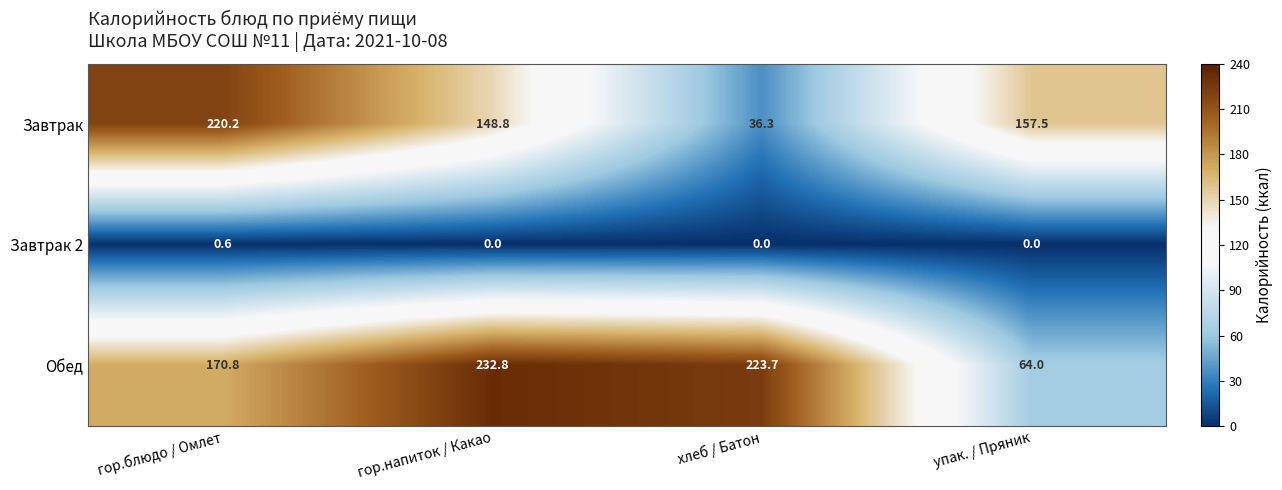

At how many categories does at least one series exceed 22?

4